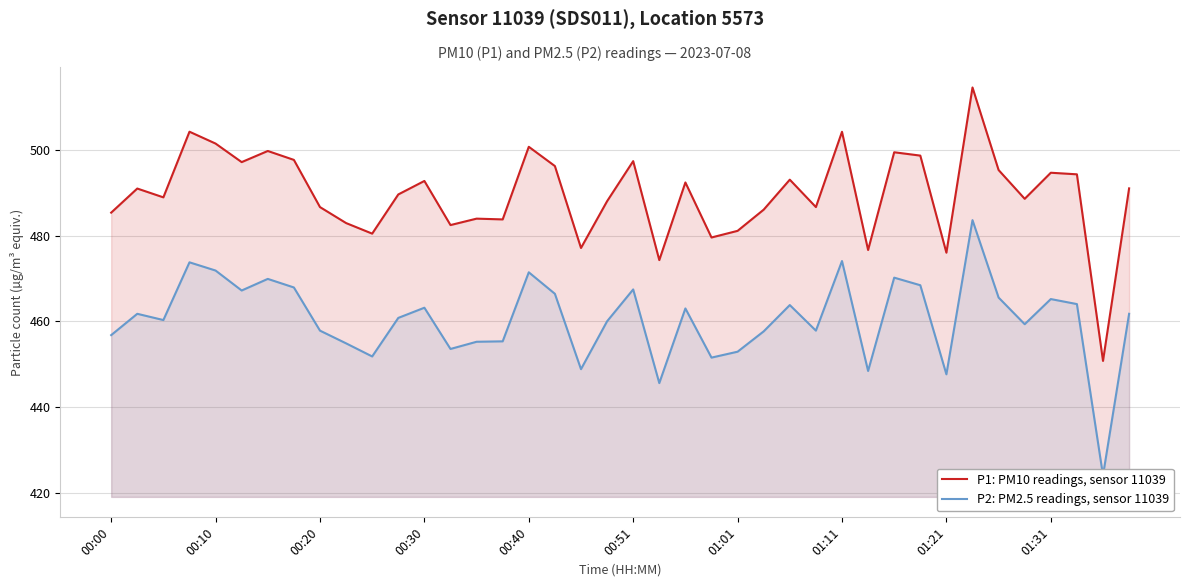

What is the lowest value of the P1: PM10 readings, sensor 11039 series?

450.7